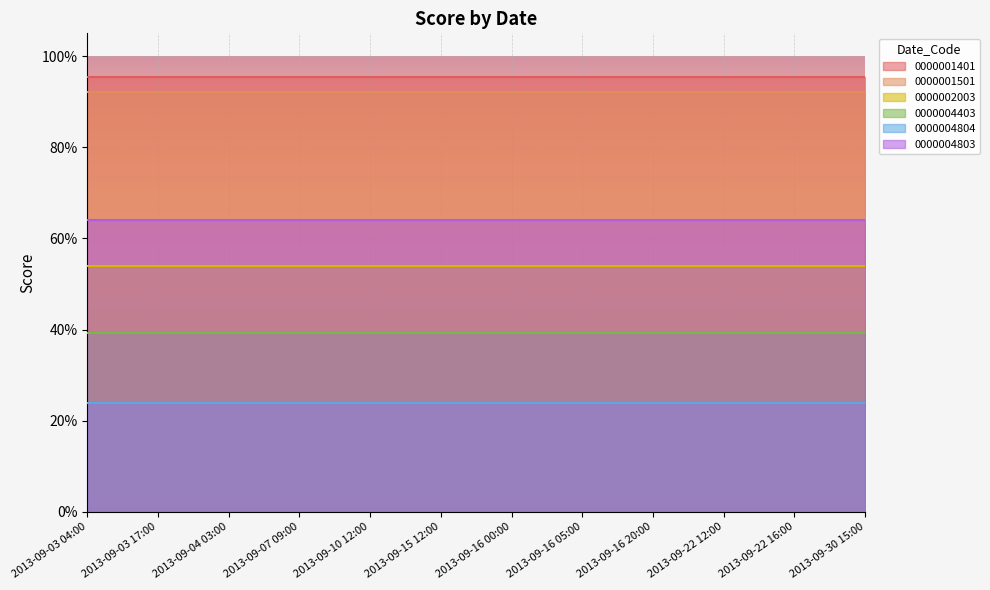

What are all the series names shown in the legend?

0000001401, 0000001501, 0000002003, 0000004403, 0000004804, 0000004803